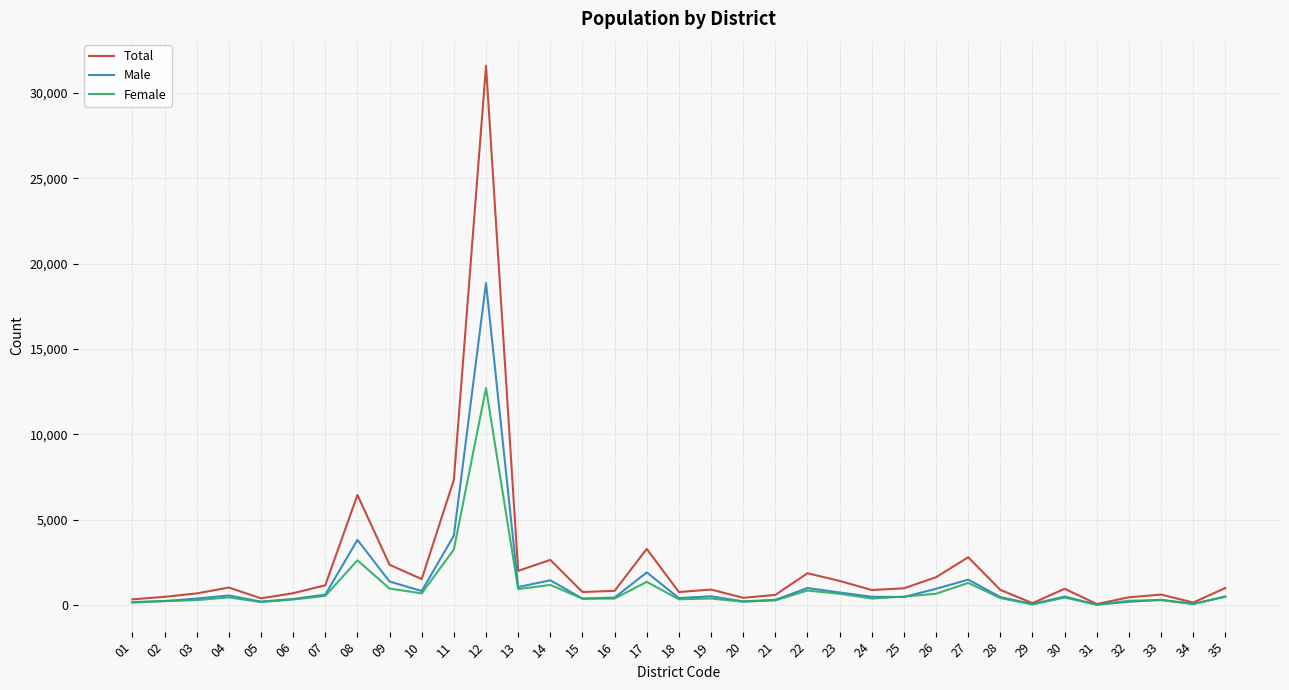

Is the value of Total at 11 greater than the value of Male at 33?

Yes